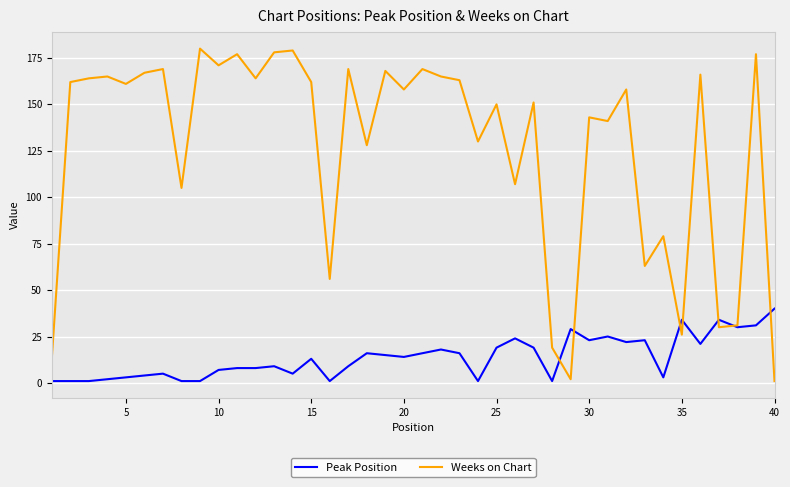

Which series has the largest range (max minus min)?

Weeks on Chart